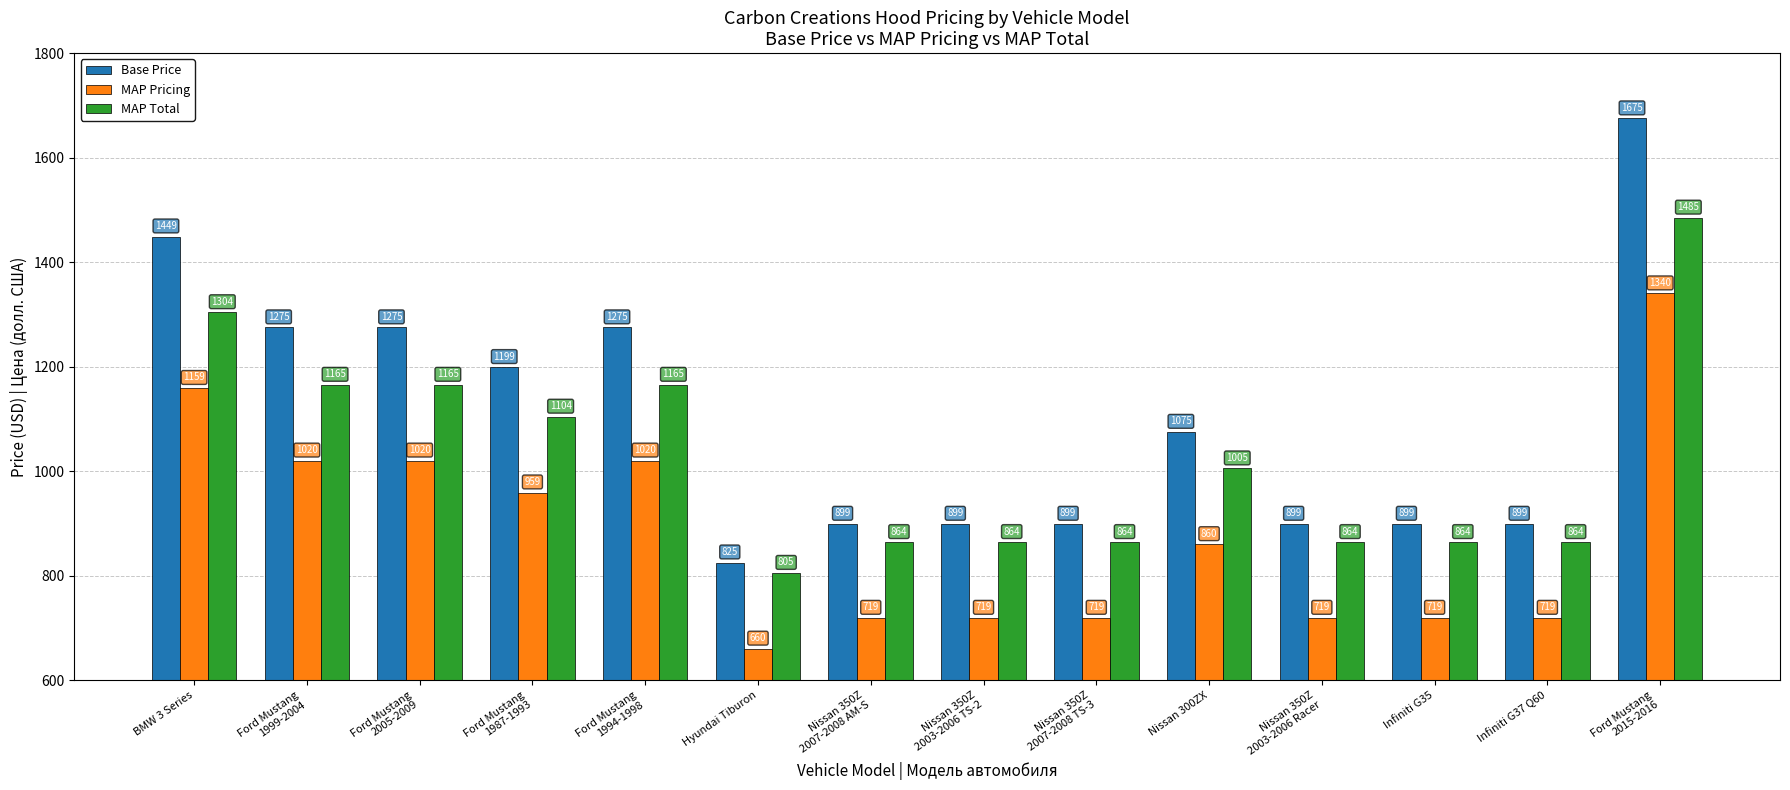

What are all the series names shown in the legend?

Base Price, MAP Pricing, MAP Total